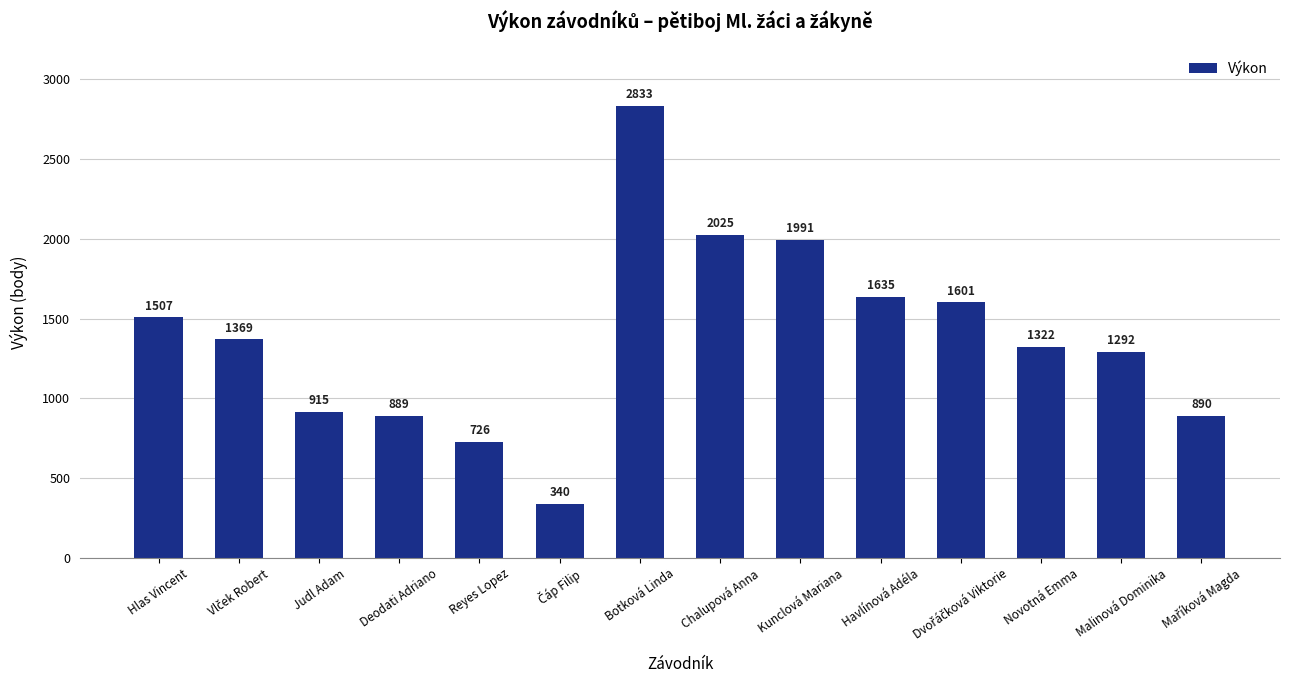

What is the ratio of the value at Havlínová Adéla to the value at Hlas Vincent?

1.1